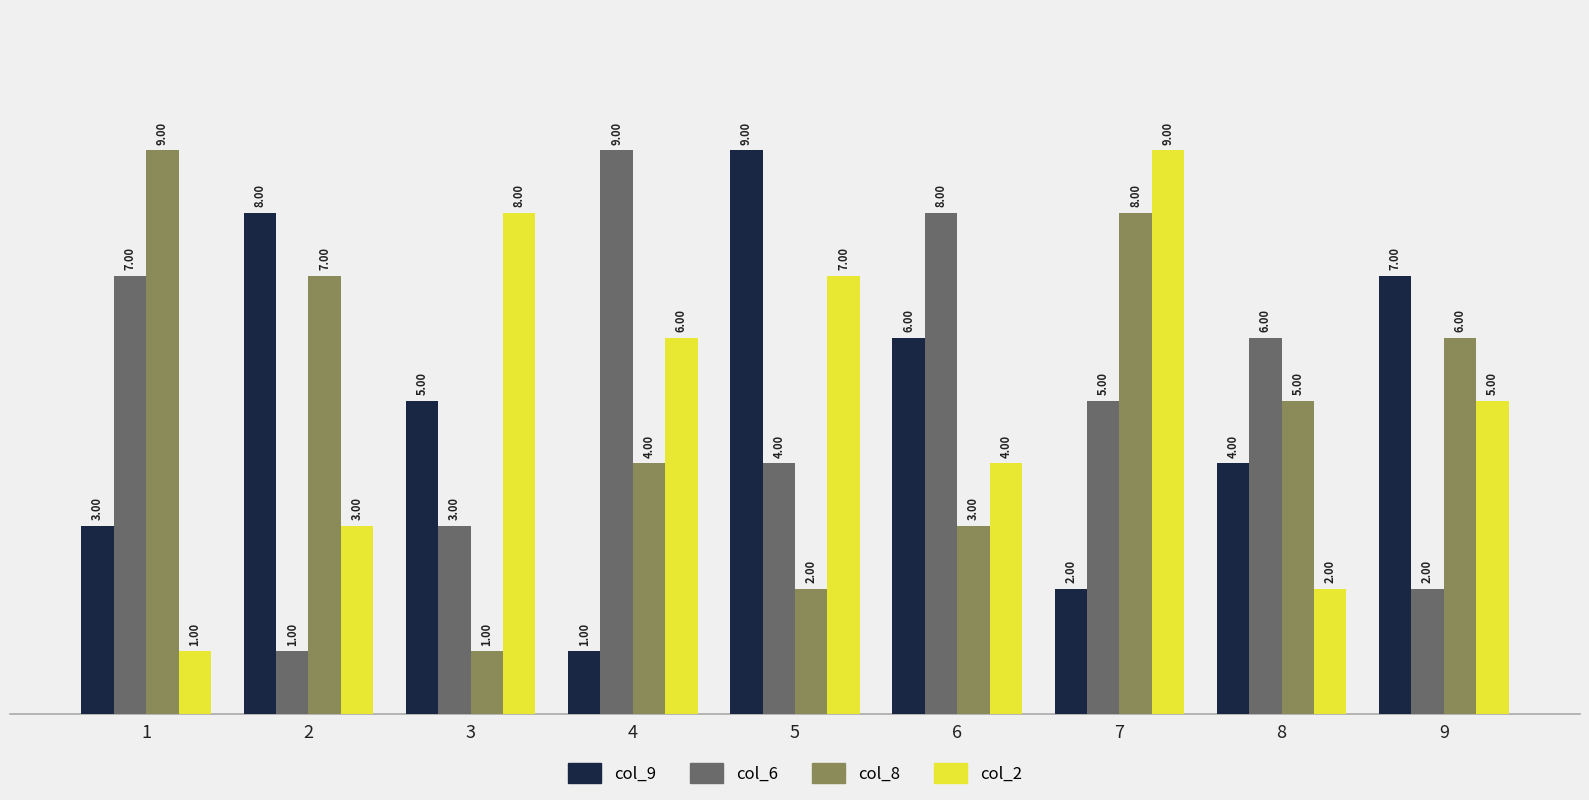

What is the spread (max minus min) of values at 8?

4